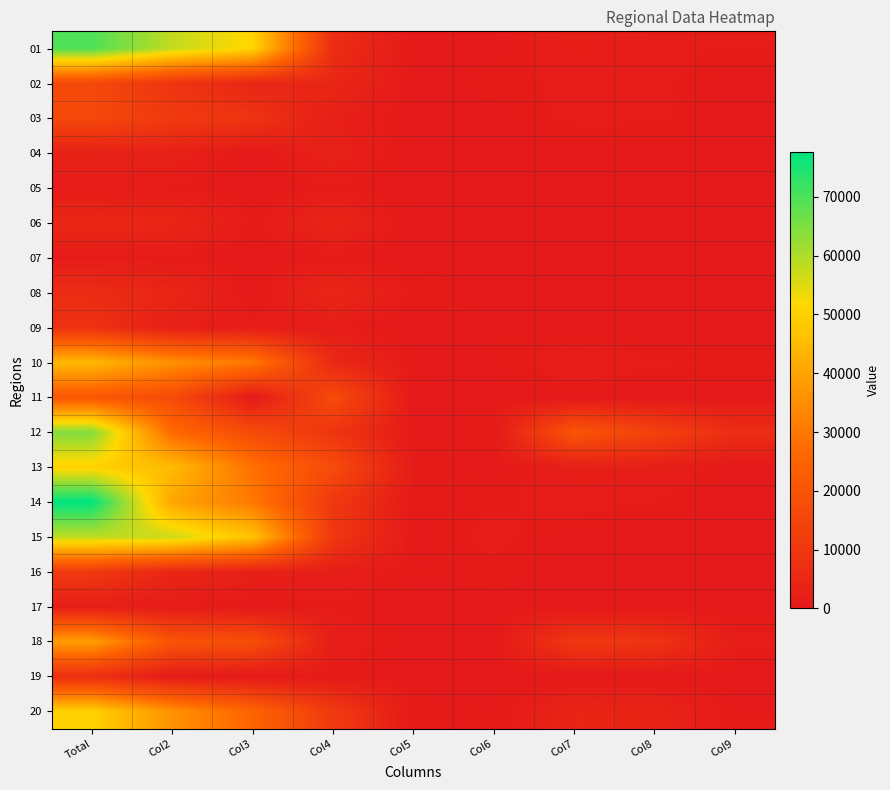

Rank the series by their maximum value, from highest to lowest.

14, 01, 12, 15, 20, 13, 10, 18, 11, 02, 03, 16, 09, 19, 08, 06, 04, 17, 05, 07